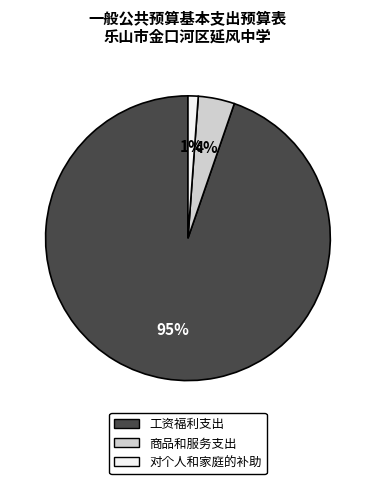

How many slices are in this pie chart?

3